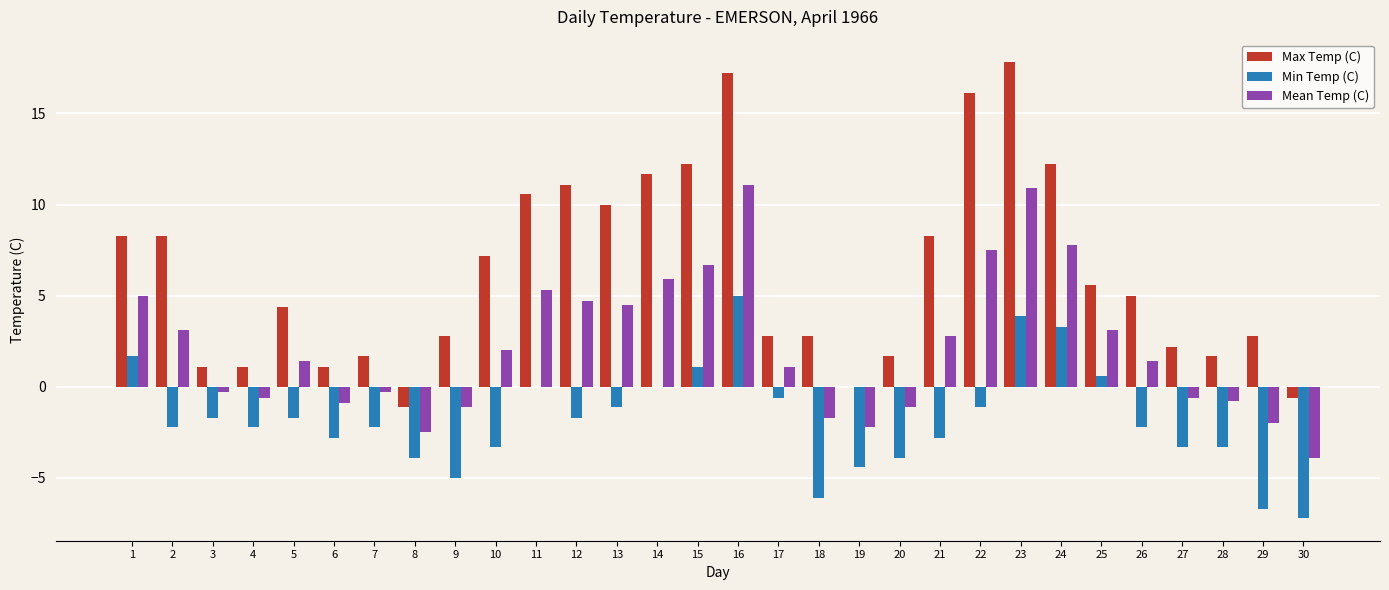

What value does the Max Temp (C) series have at 14?

11.7